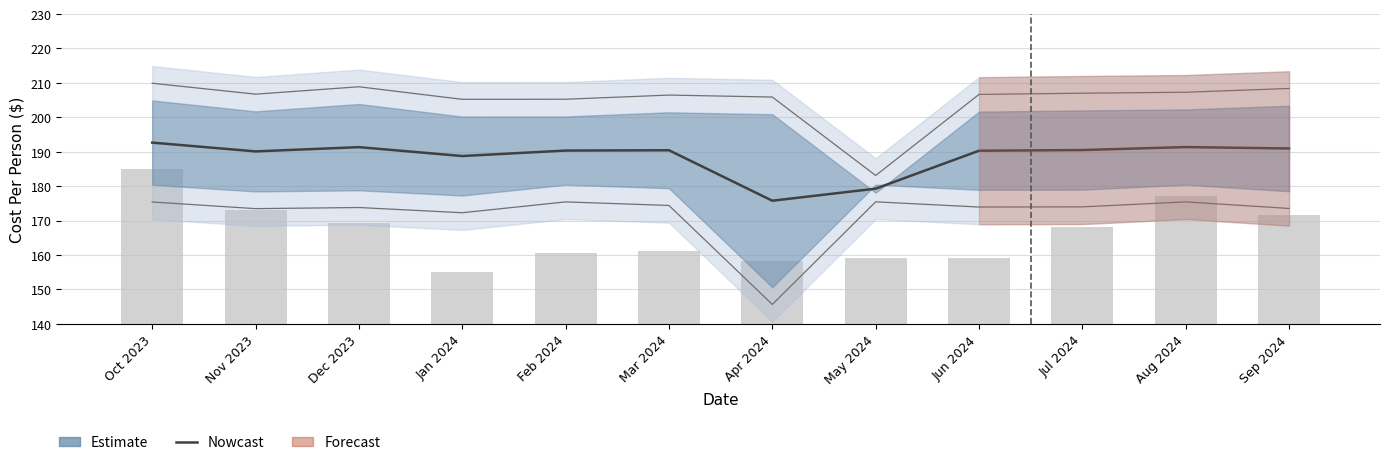

At which label is Households (normalized) closest to 170?

Dec 2023